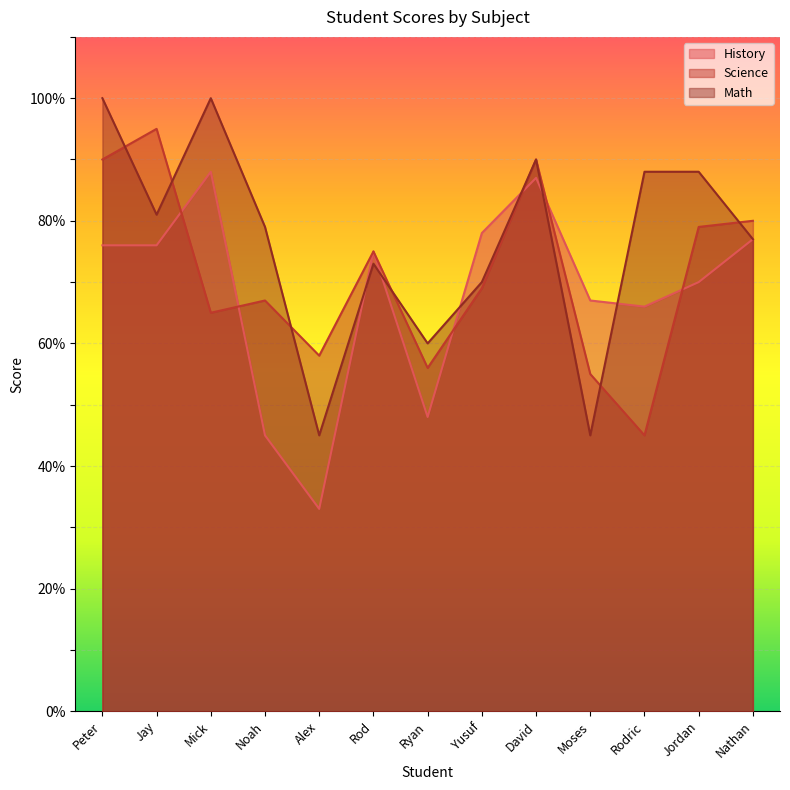

At which label does History reach its minimum?

Alex